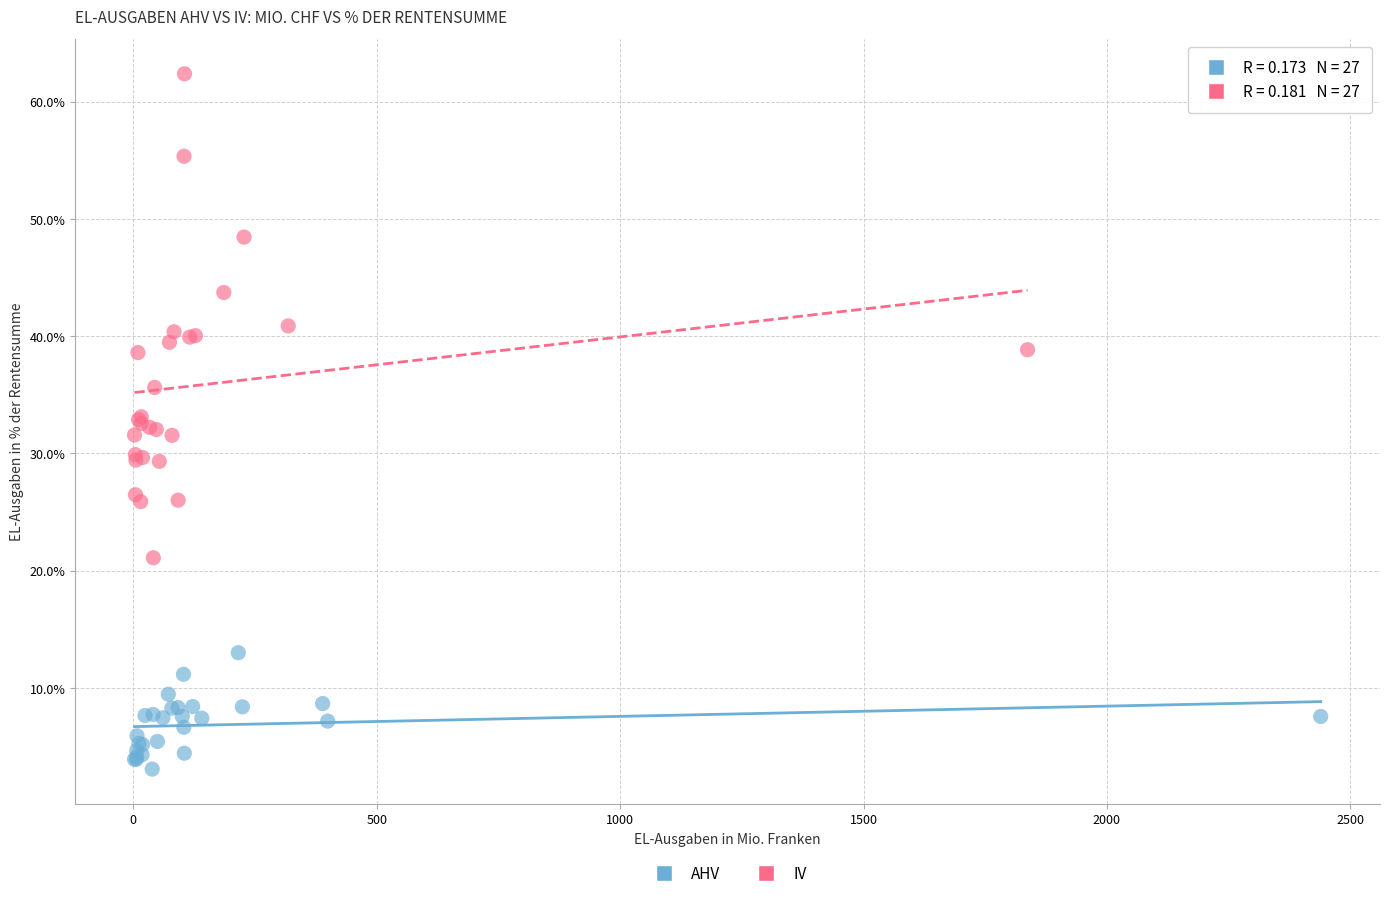

Which series reaches the maximum Y coordinate?

IV